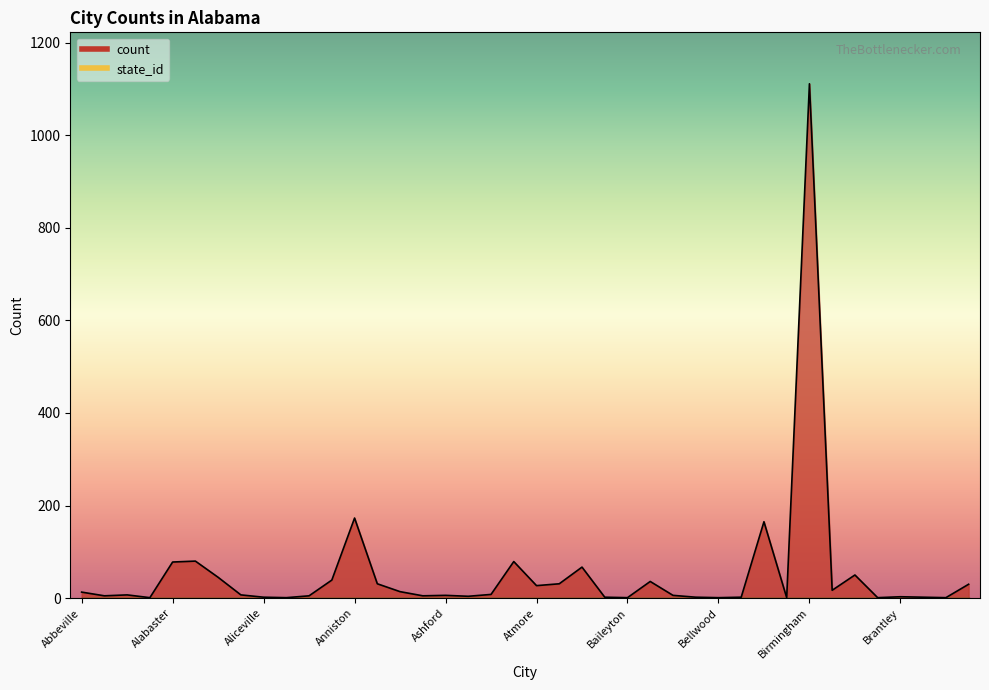

Reading right to left, what are all the values shown in this chart?

Brewton=30	Brent=1	Bremen=2	Brantley=3	Boligee=1	Boaz=50	Blountsville=17	Birmingham=1111	Billingsley=1	Bessemer=165	Berry=2	Bellwood=1	Beatrice=2	Bayou La Batre=6	Bay Minette=36	Baileyton=1	Axis=2	Auburn=67	Attalla=31	Atmore=27	Athens=79	Ashville=8	Ashland=4	Ashford=6	Arley=5	Ardmore=14	Arab=31	Anniston=173	Andalusia=39	Altoona=5	Alpine=1	Aliceville=2	Alexandria=7	Alexander City=45	Albertville=80	Alabaster=78	Adger=1	Addison=7	Adamsville=5	Abbeville=13